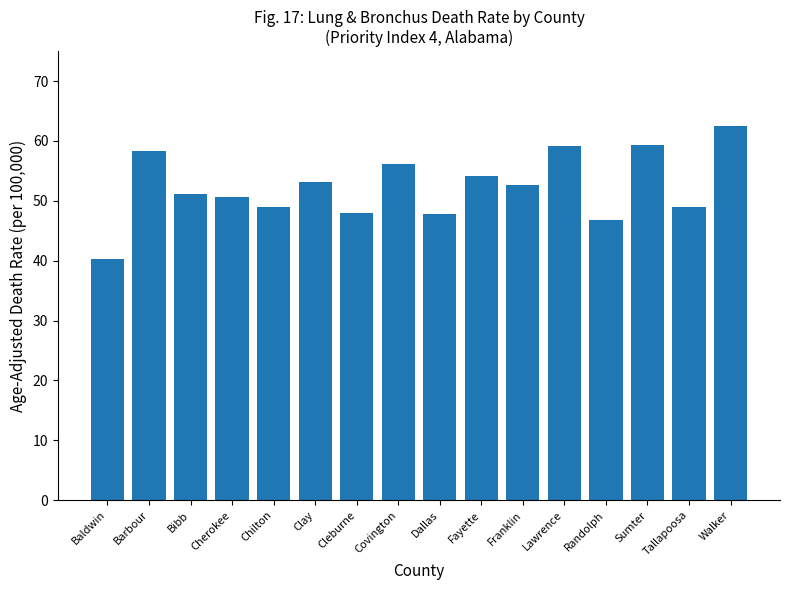

True or false: the data shows 66.3 at Cherokee.

False